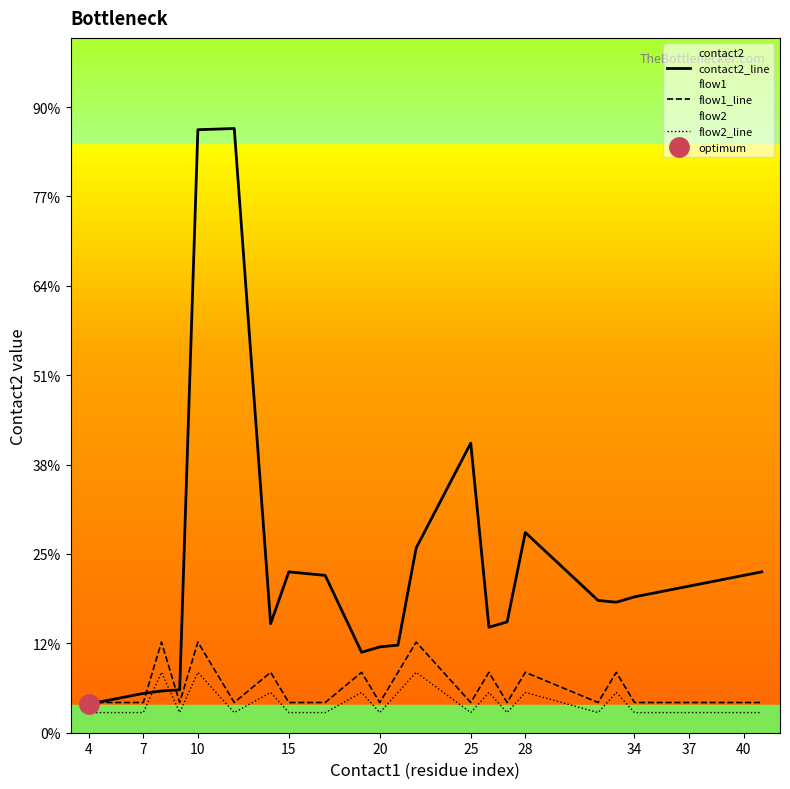

Is it true that flow1_line equals 13.6 at 4?

False